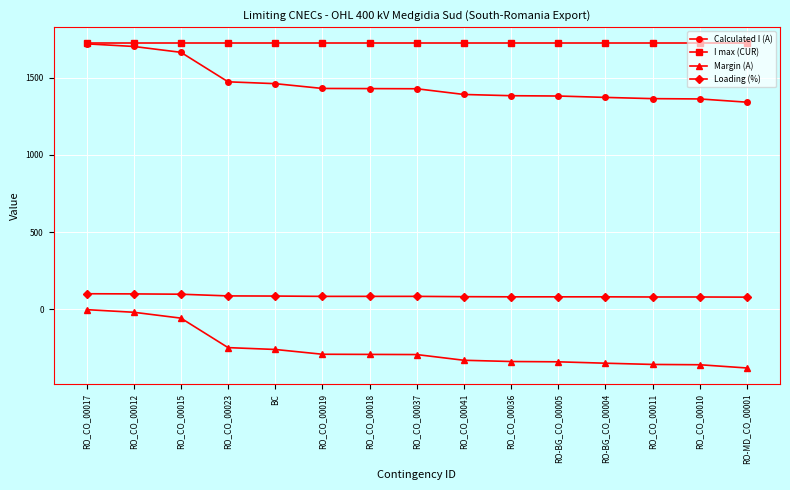

What is the total value across all series at RO_CO_00036?

2846